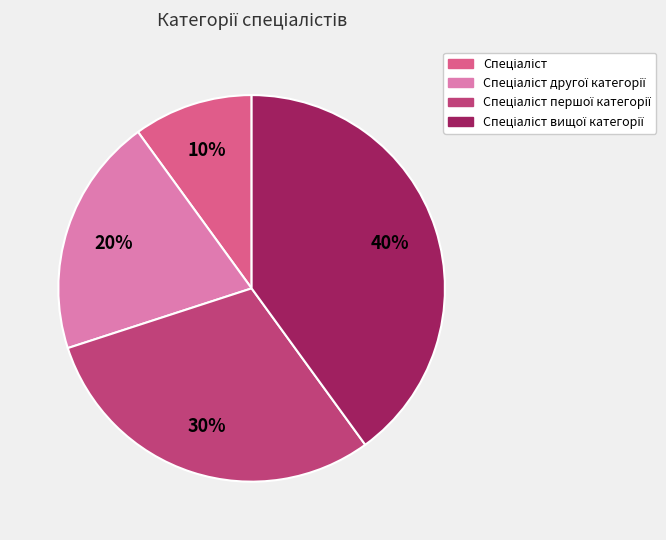

To the nearest percent, what is the average slice percentage?

25%